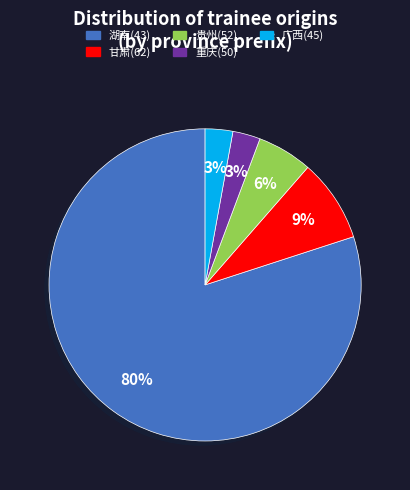

To the nearest percent, what is the average slice percentage?

20%